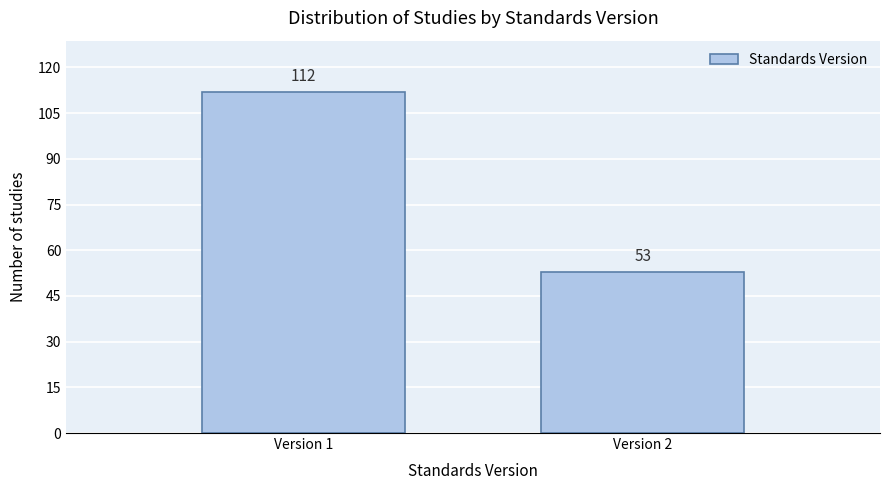

Reading left to right, extract all data points from this chart.

112	53